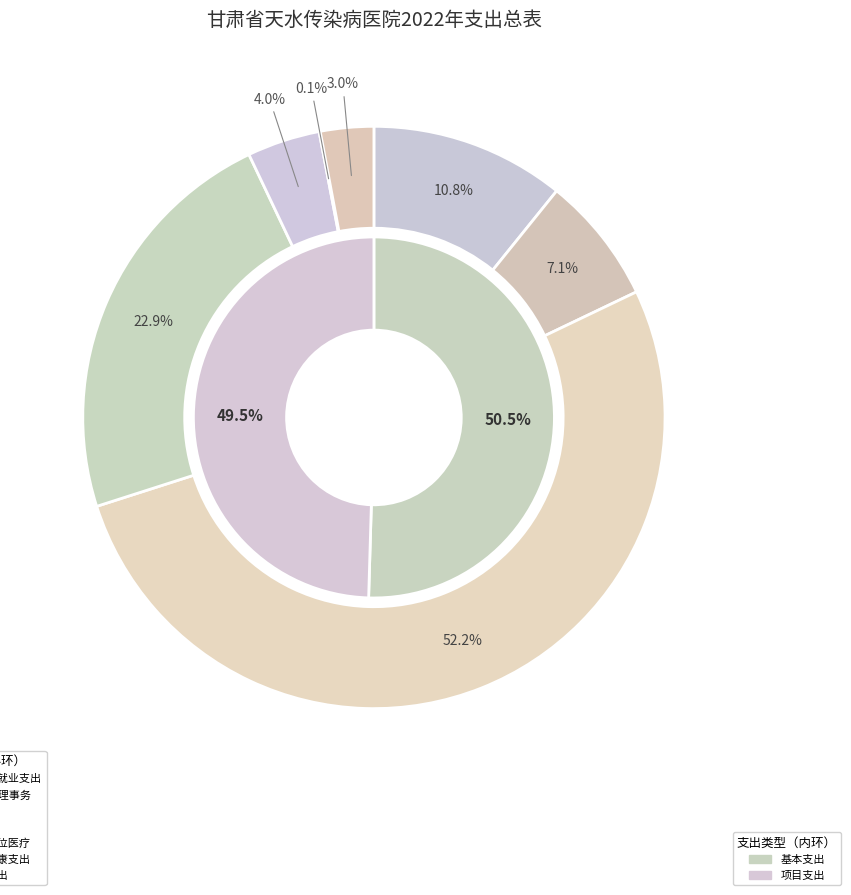

Rank the categories by value from highest to lowest.

公立医院, 公共卫生, 社会保障和就业支出, 卫生健康管理事务, 行政事业单位医疗, 住房保障支出, 其他卫生健康支出